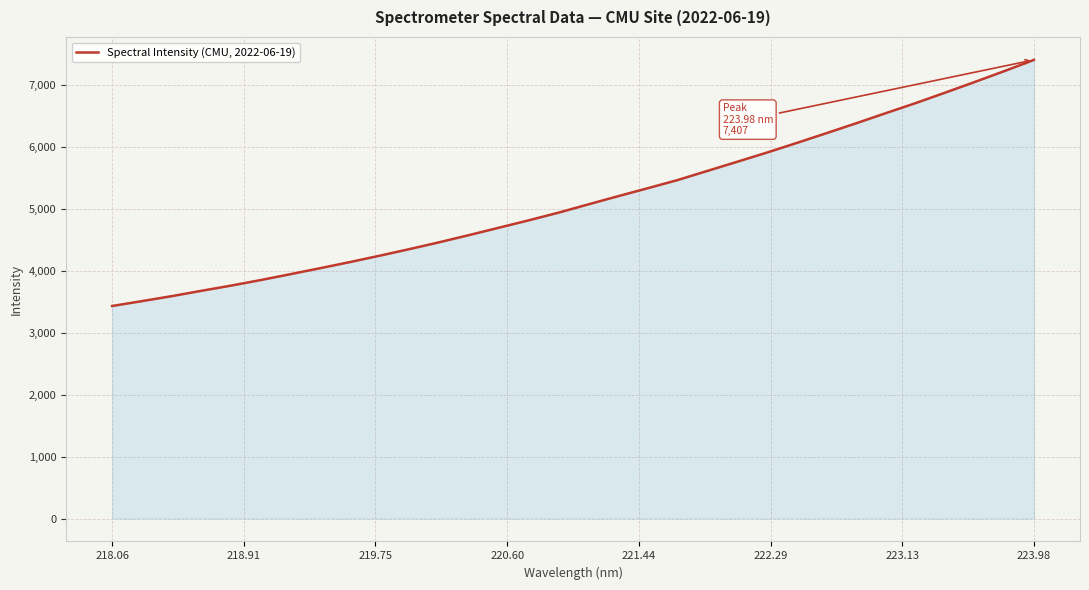

What is the maximum value shown in the chart?

7406.6